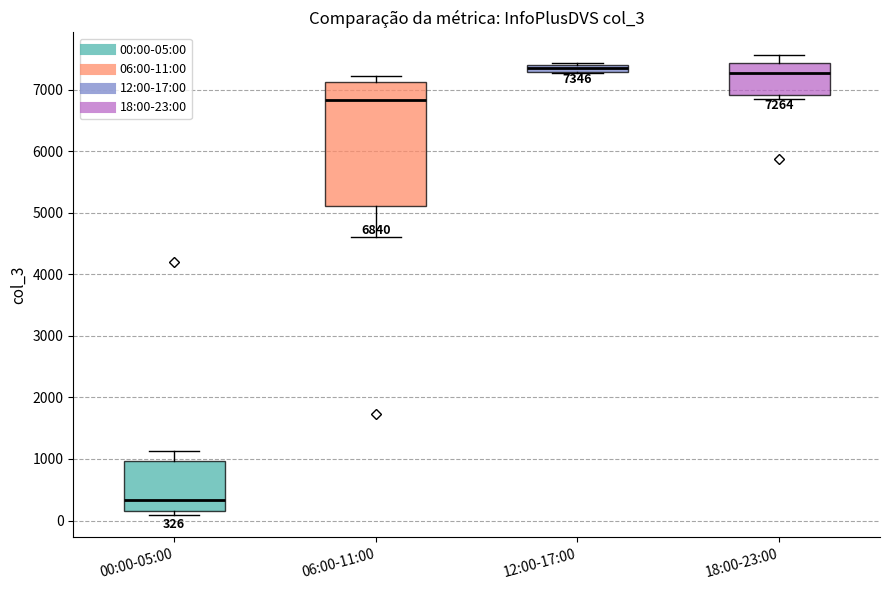

Comparing the boxes themselves (not the whiskers), which one is the tallest?

06:00-11:00